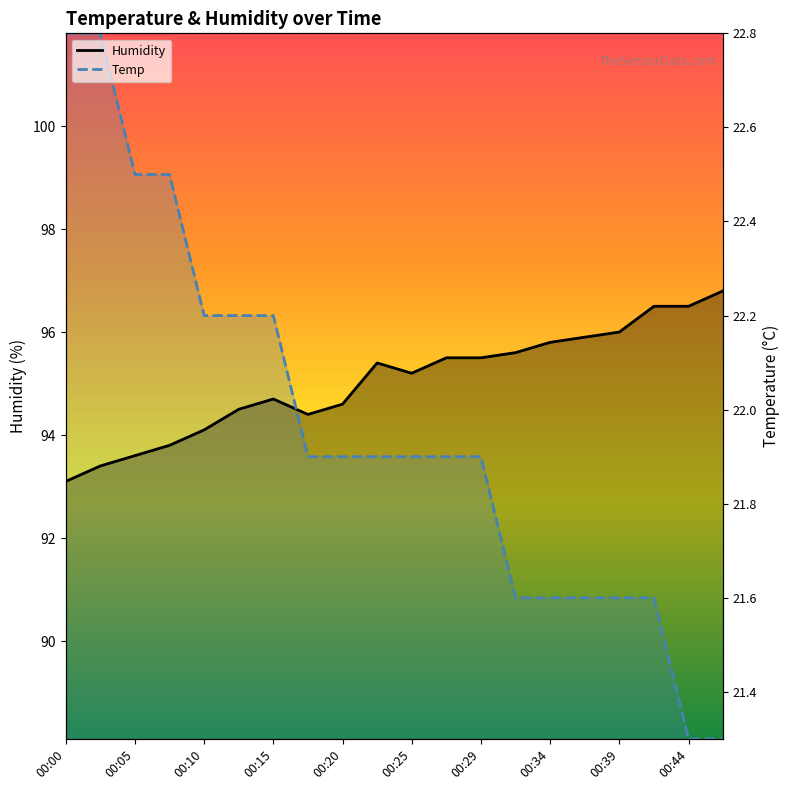

Does the chart display data point markers on the line(s)?

No